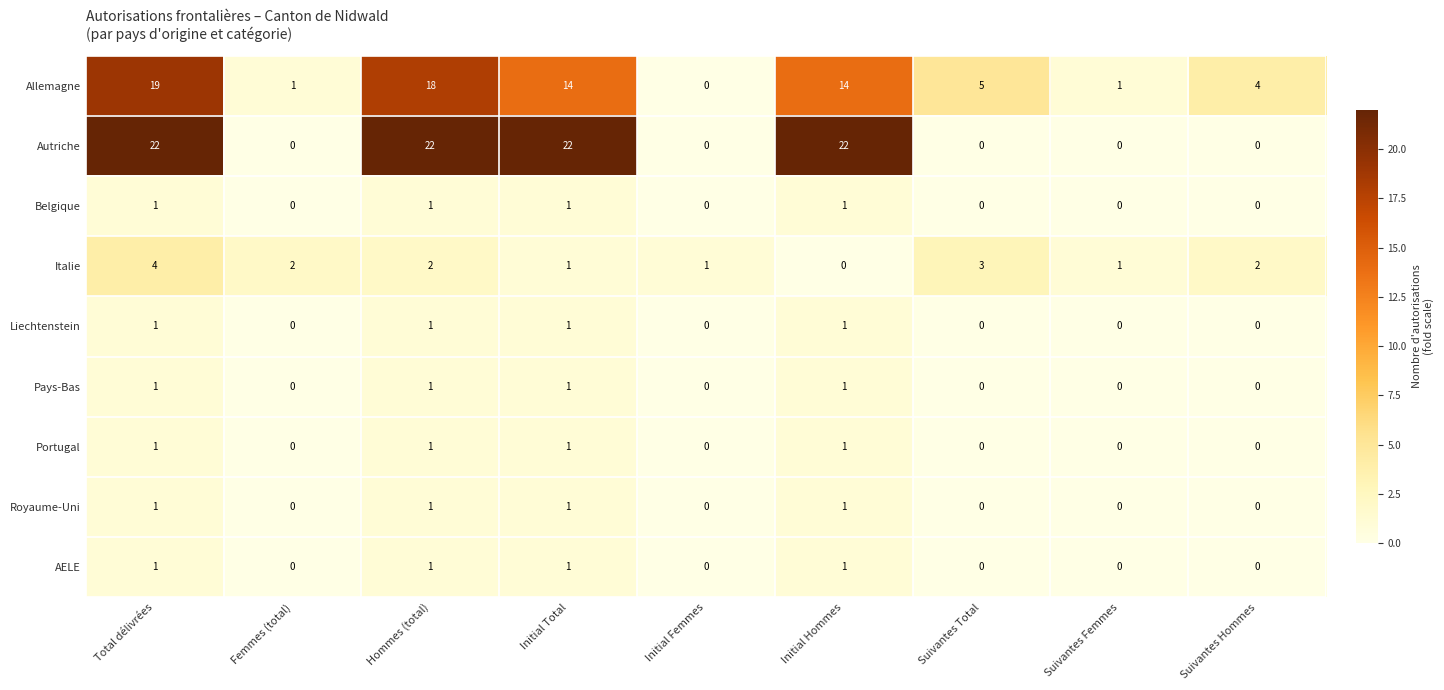

At which category is the sum across all series the highest?

Total délivrées